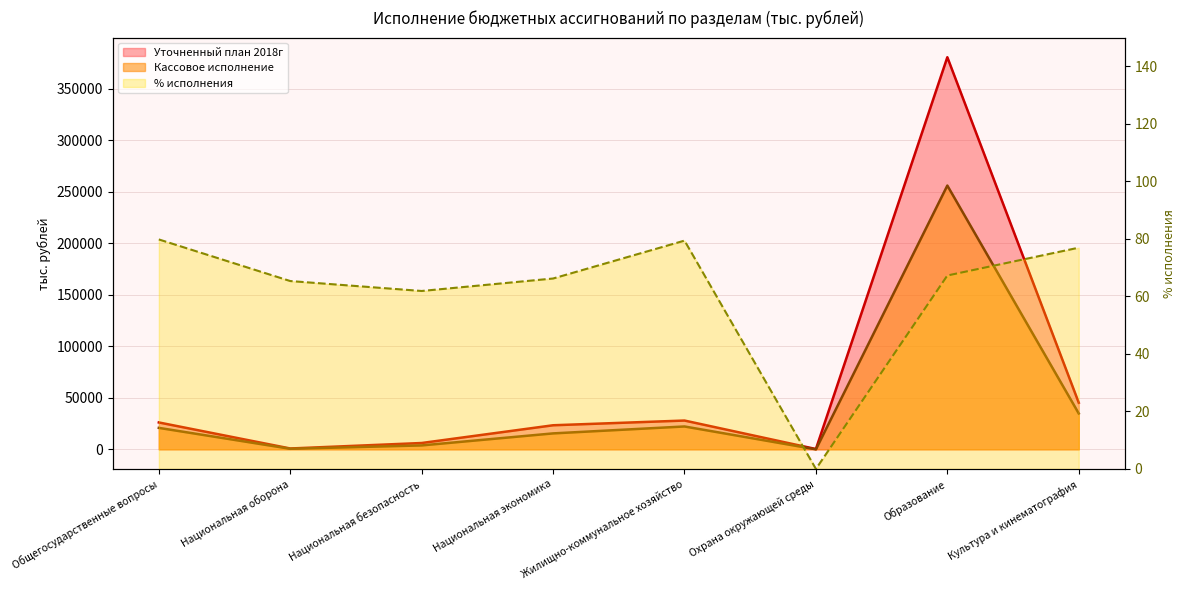

What is the difference between the Кассовое исполнение values at Культура и кинематография and Общегосударственные вопросы?

13971.0